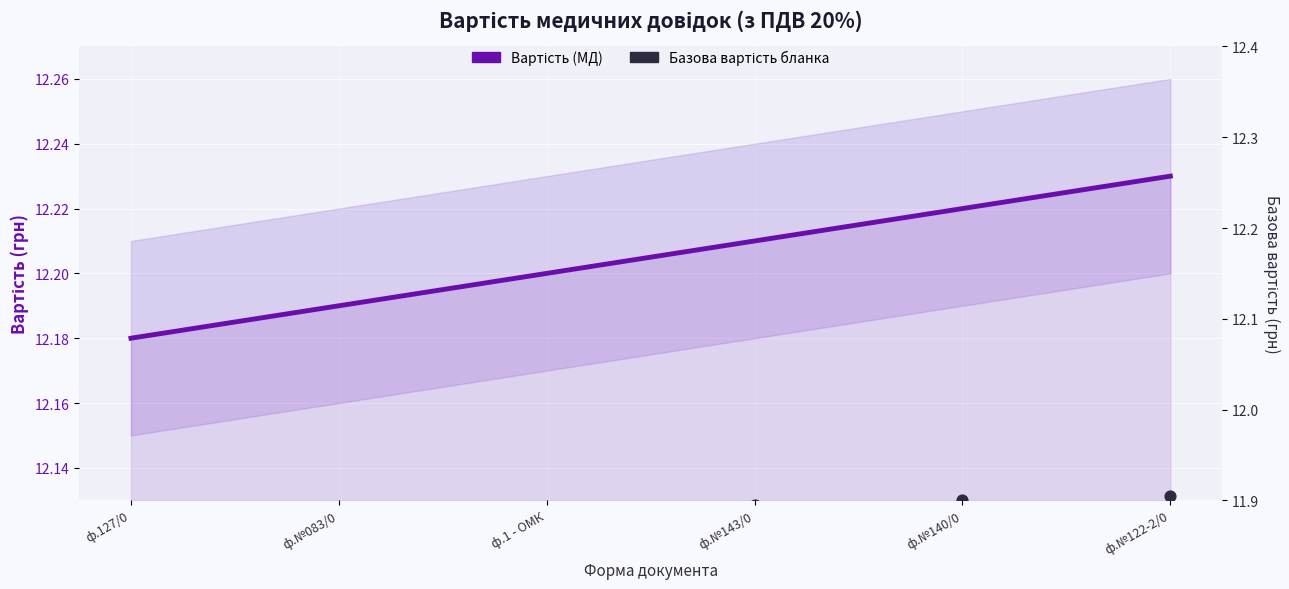

Which series has the largest total across all categories?

Вартість (МД)